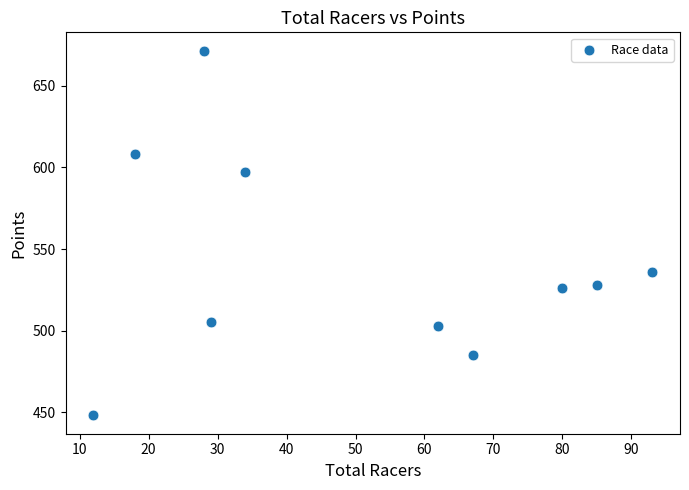

What is the average Y value?

540.8